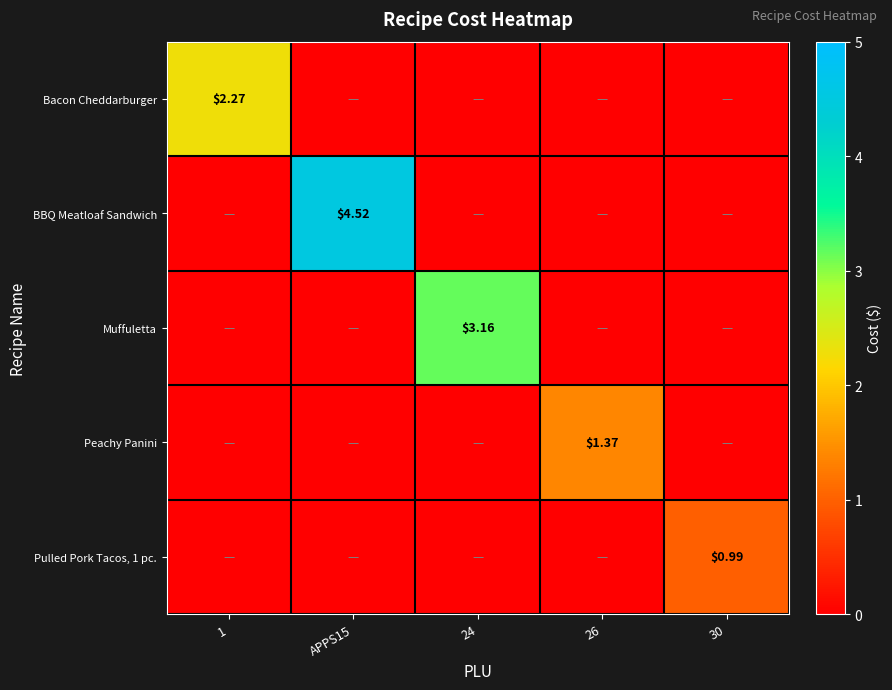

Is it true that Bacon Cheddarburger equals -1.2 at 30?

False